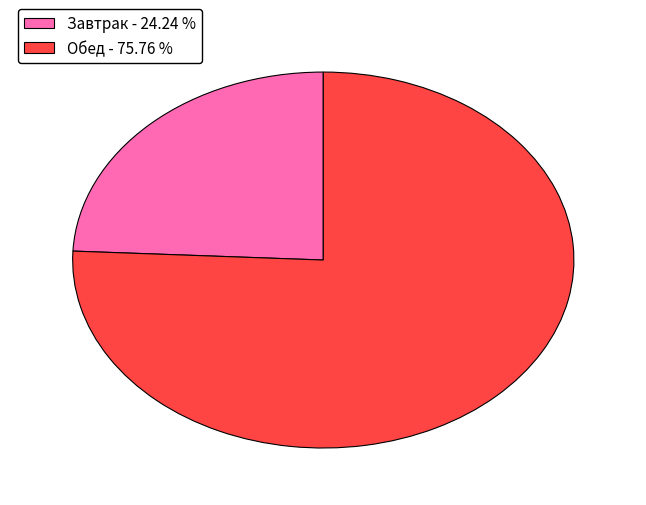

What is the ratio of the value at Обед - 75.76 % to the value at Завтрак - 24.24 %?

3.1